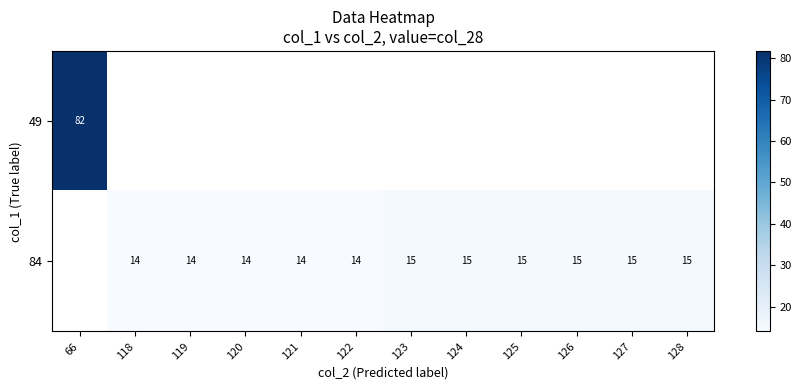

Which label corresponds to the largest value in the chart?

66